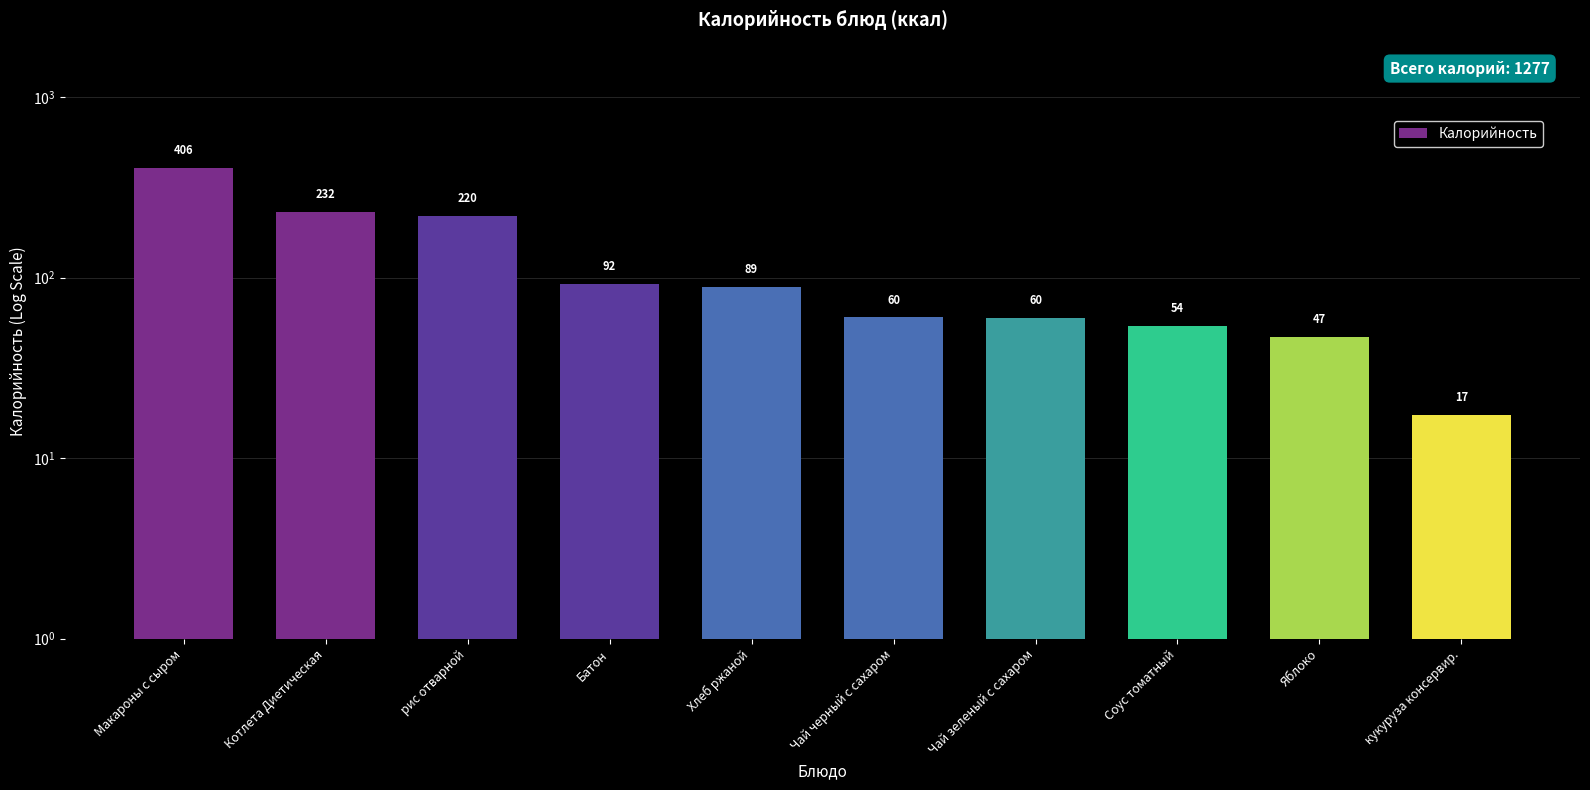

Which label corresponds to the smallest value in the chart?

кукуруза консервир.